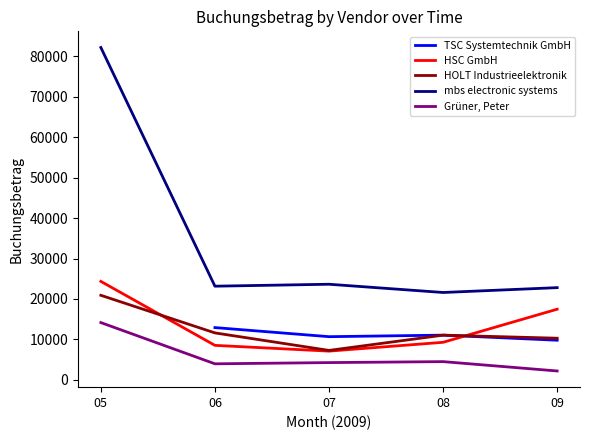

At which label does mbs electronic systems reach its minimum?

08